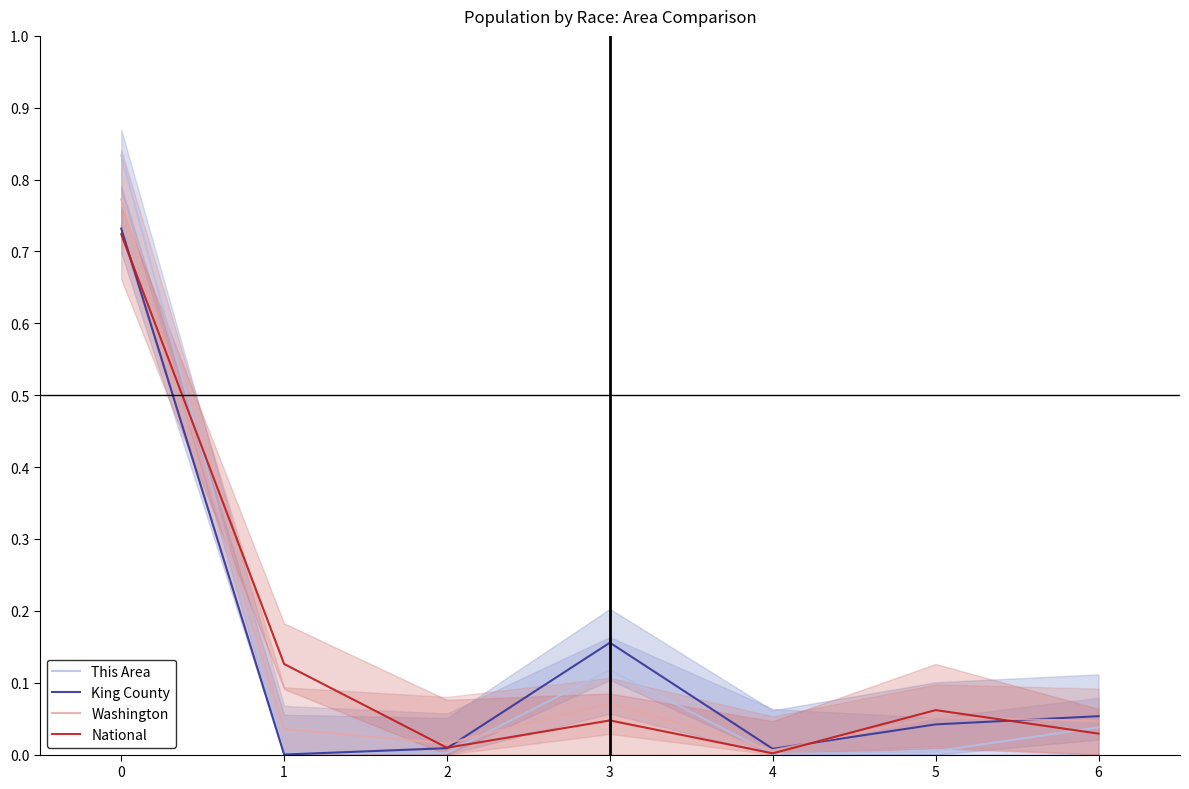

How many lines are shown in the chart?

4